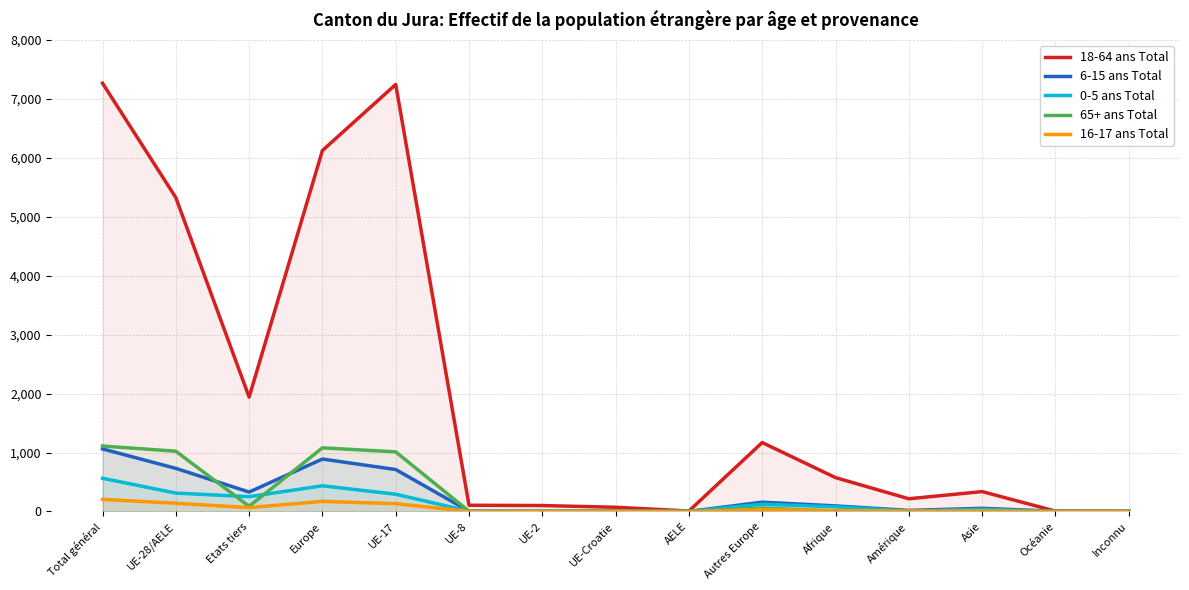

True or false: 16-17 ans Total has more than 1 interior local peaks.

True